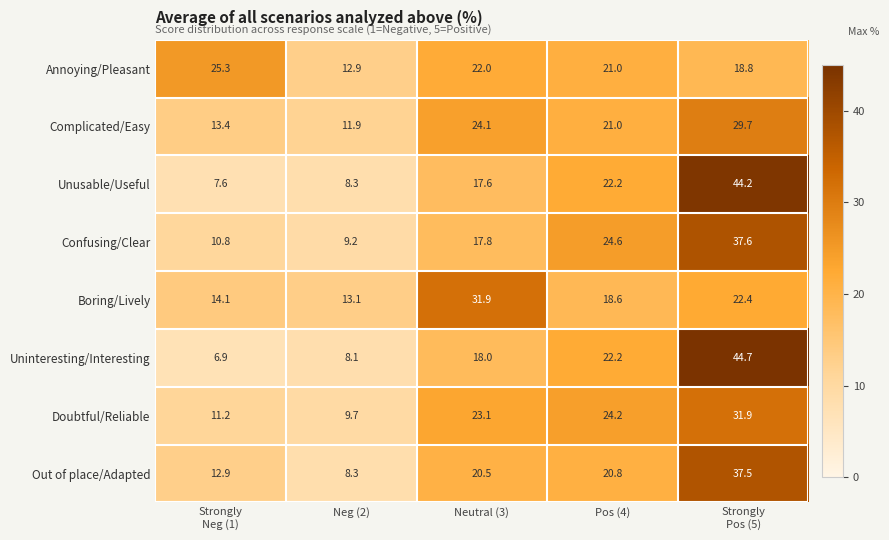

At how many categories does at least one series exceed 40?

1